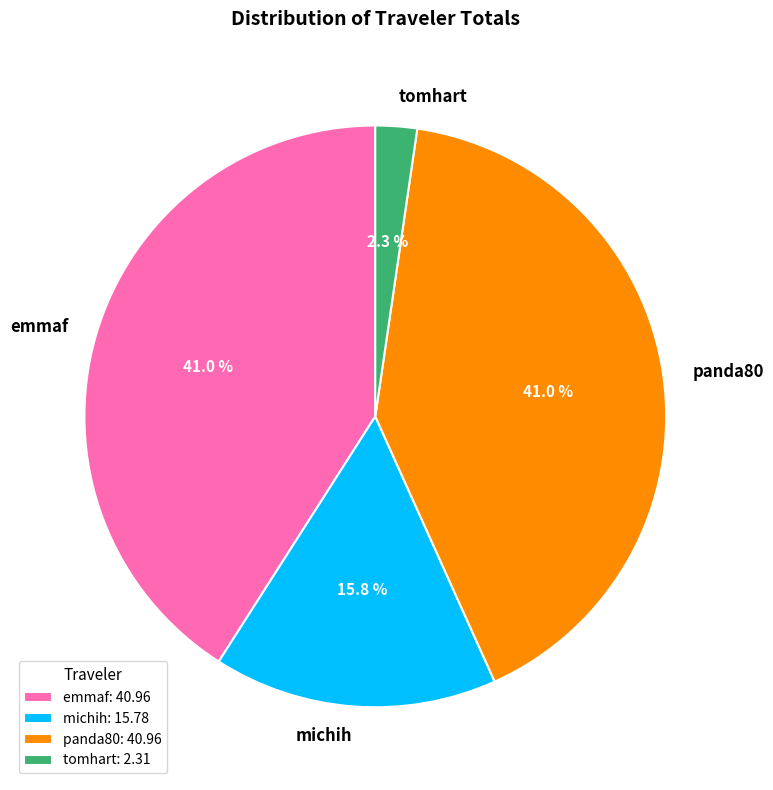

What percentage do michih and emmaf together represent?

56.7%